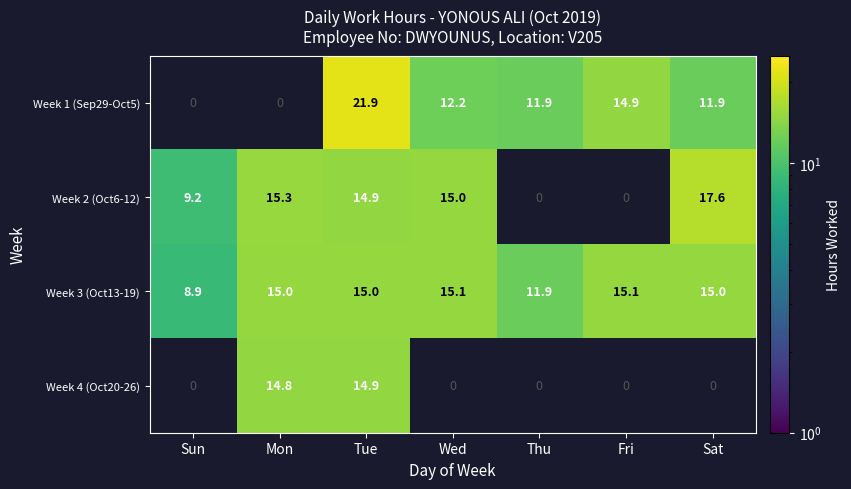

What is the maximum value shown in the chart?

21.9